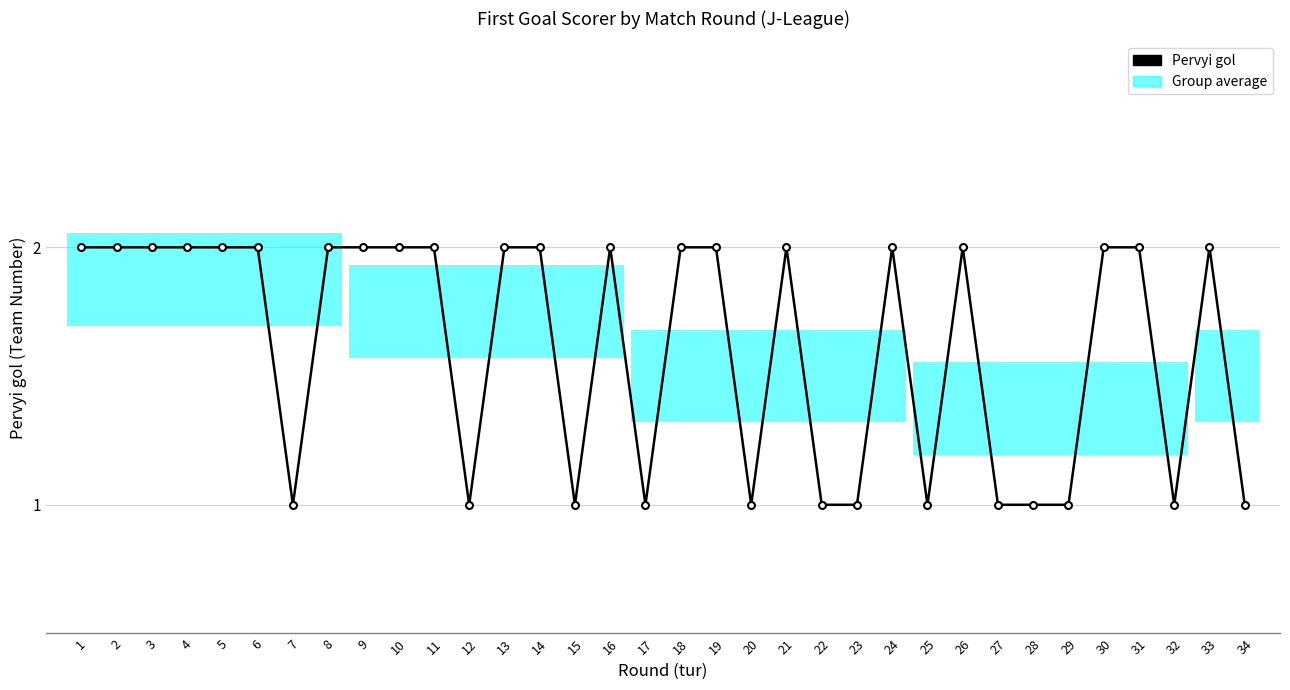

Reading right to left, list all the values displayed in this chart.

34=1	33=2	32=1	31=2	30=2	29=1	28=1	27=1	26=2	25=1	24=2	23=1	22=1	21=2	20=1	19=2	18=2	17=1	16=2	15=1	14=2	13=2	12=1	11=2	10=2	9=2	8=2	7=1	6=2	5=2	4=2	3=2	2=2	1=2